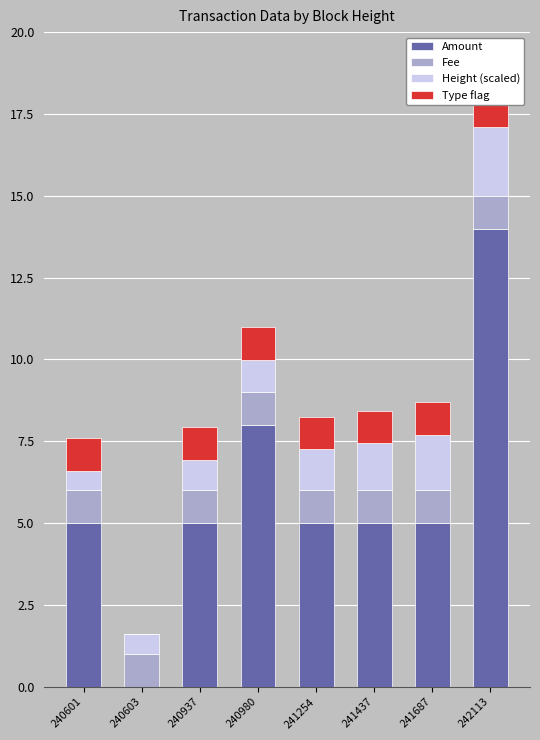

Between 240980 and 241687, which series saw the biggest shift?

Amount